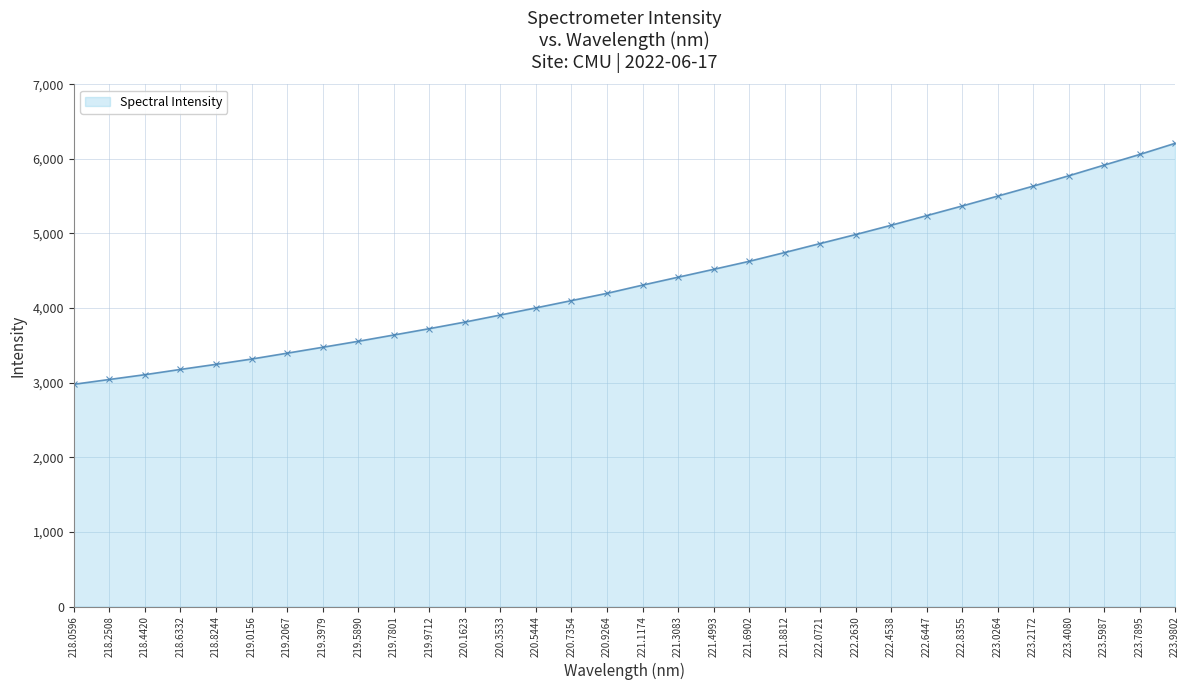

True or false: the data has more than 1 interior local peaks.

False